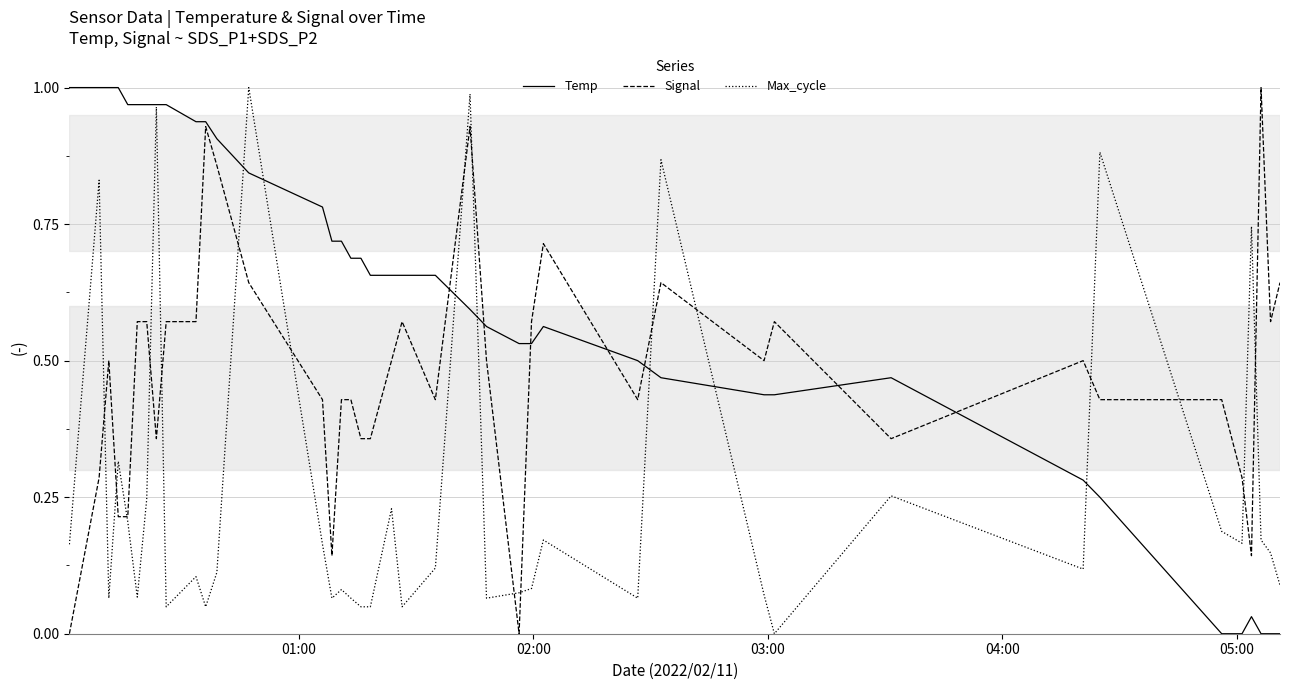

Which series has the largest total across all categories?

Temp